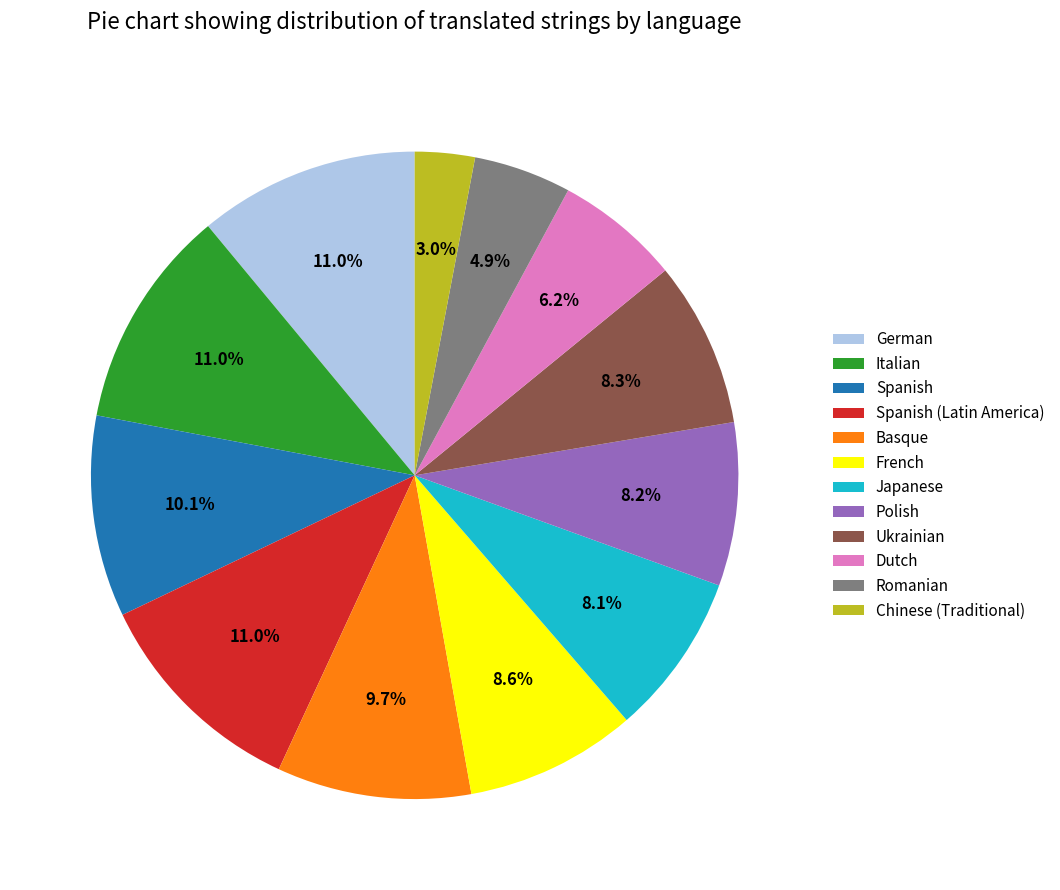

To the nearest percent, what percentage of the pie is French?

9%